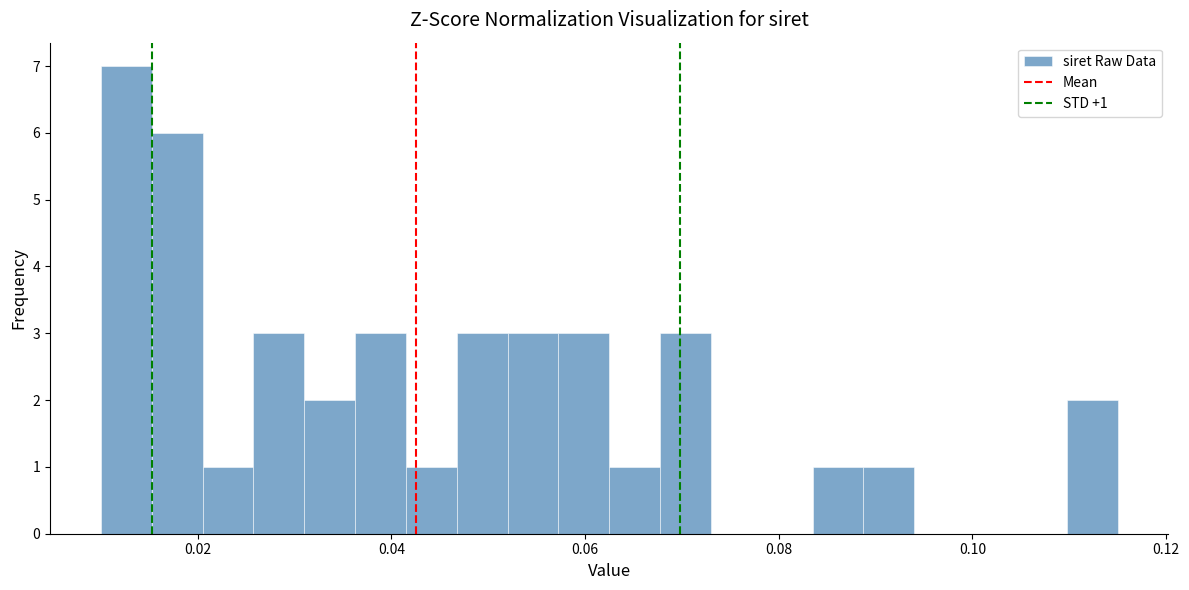

Around what value on the x-axis is the tallest bar? Give the approximate position of its centre, as read against the axis.

0.012